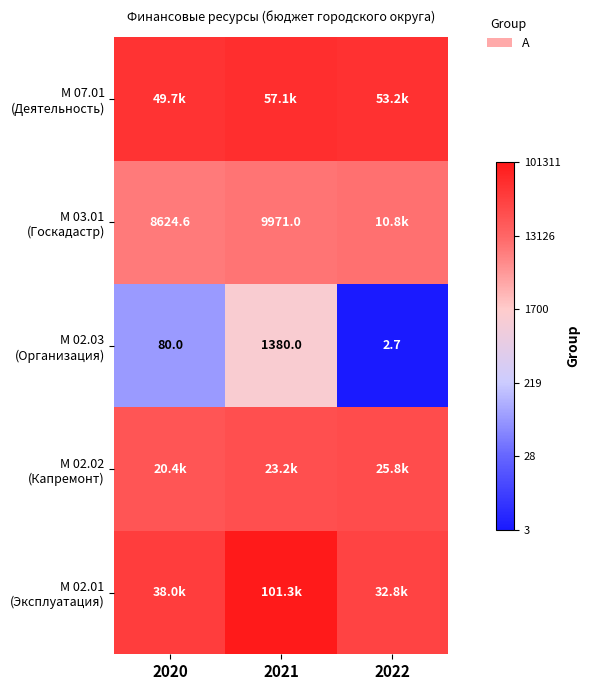

The М 02.02 (Капремонт) series shows 17.2 at 2022. True or false?

False